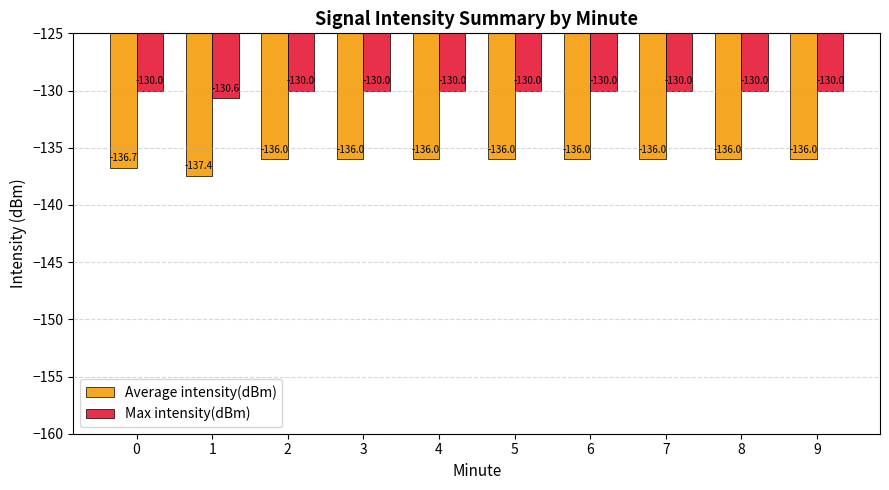

Which series changed the most between 0 and 1?

Average intensity(dBm)